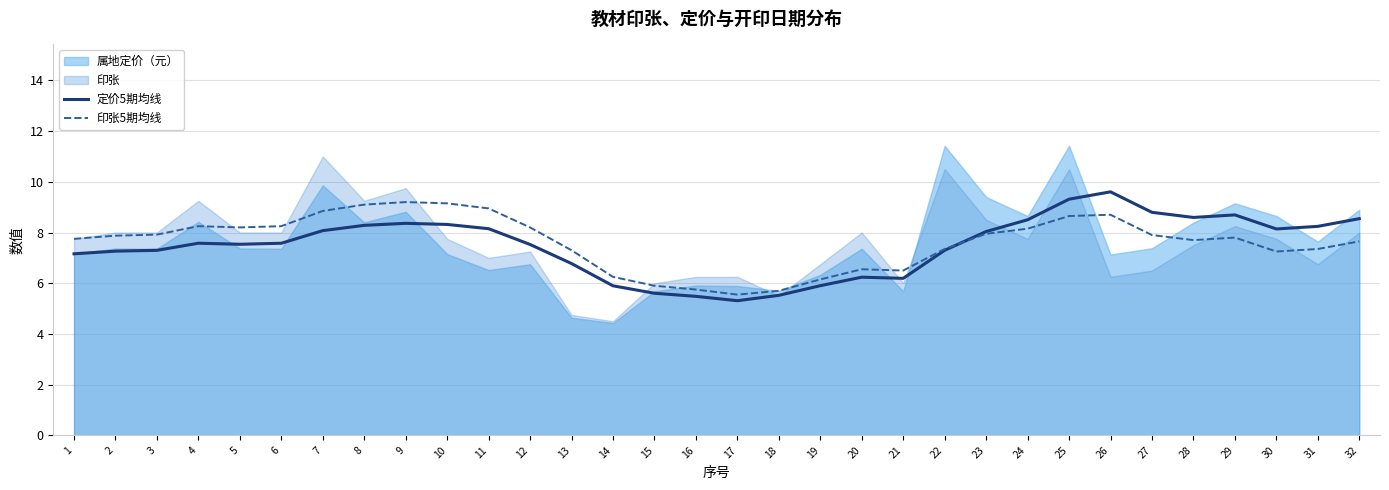

True or false: 印张5期均线 has a value of 8.2 at 4.

True